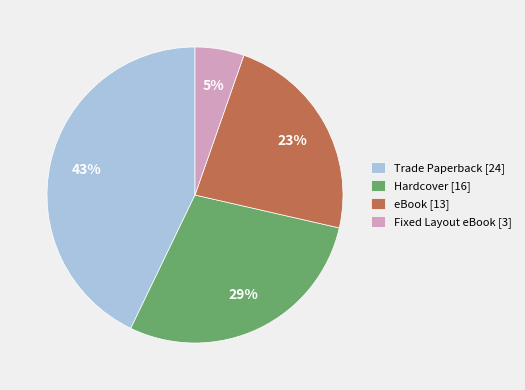

Is Hardcover the majority of the pie?

No